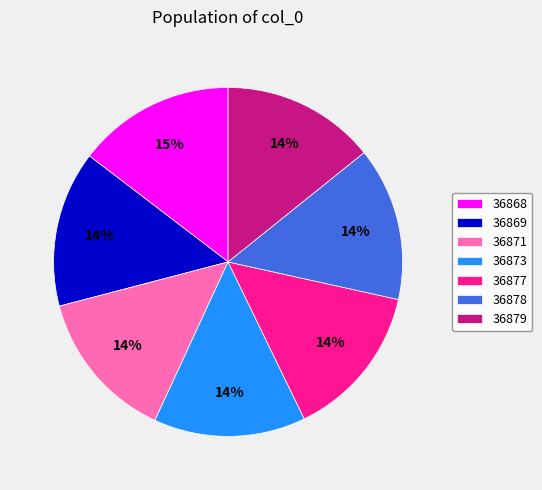

The 36871 slice represents 5% of the pie. True or false?

False